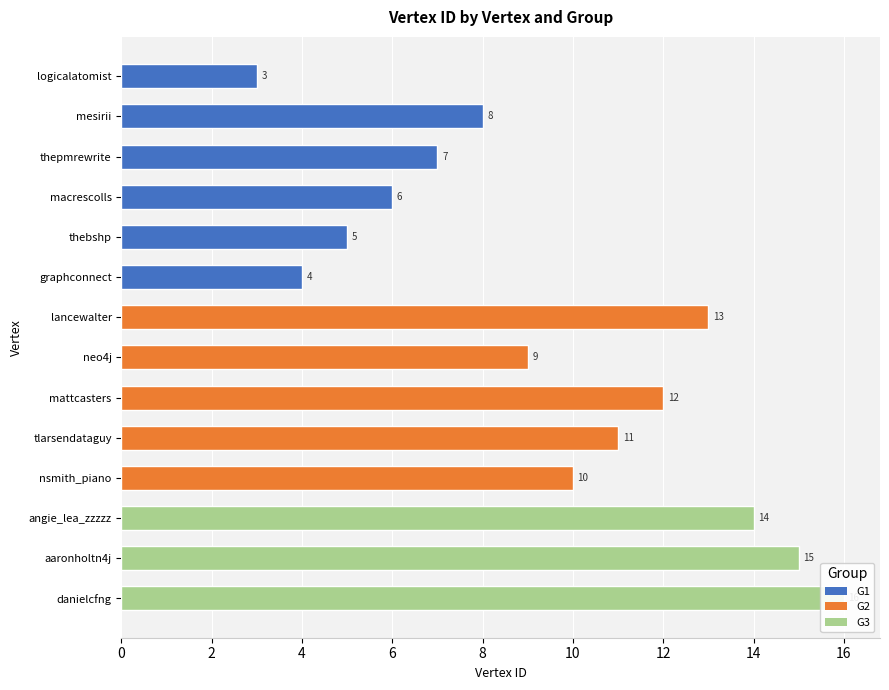

Count the number of data series in this chart.

1